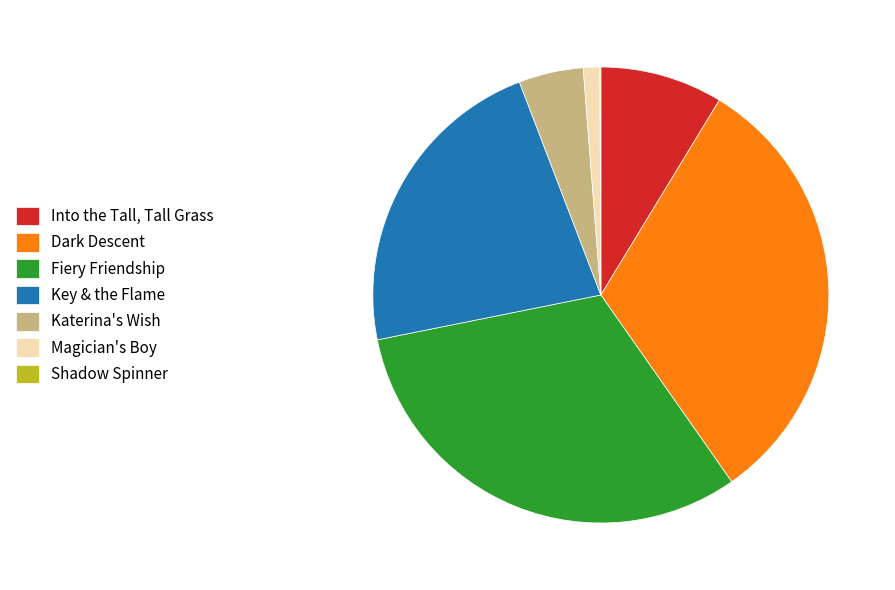

Is Into the Tall, Tall Grass the majority of the pie?

No